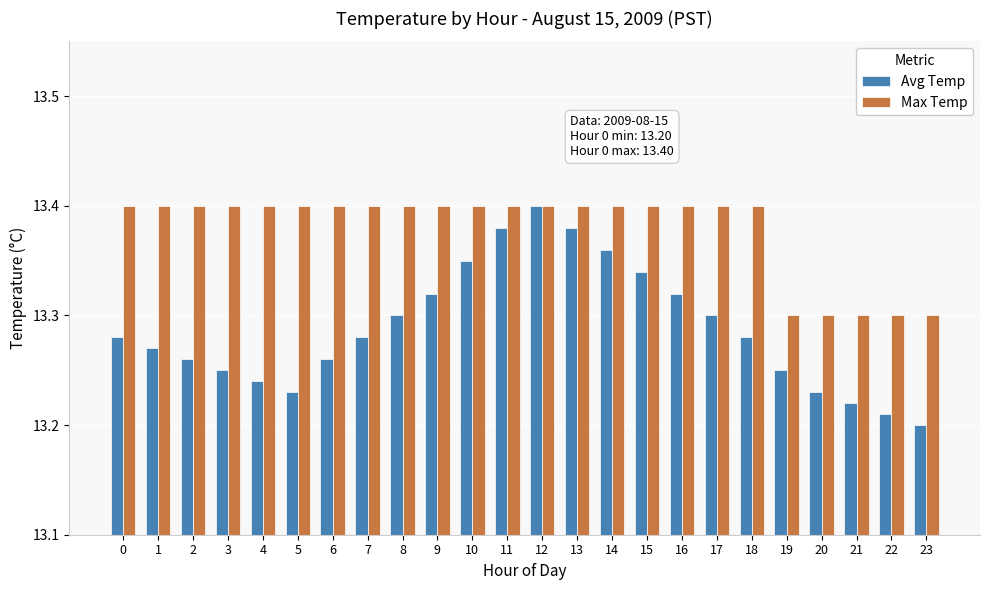

What are all the series names shown in the legend?

Avg Temp, Max Temp